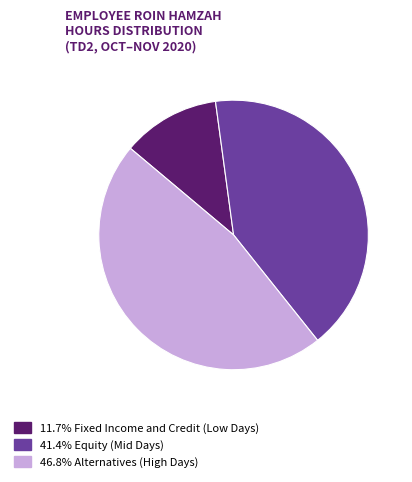

Is there a majority slice in this chart?

No